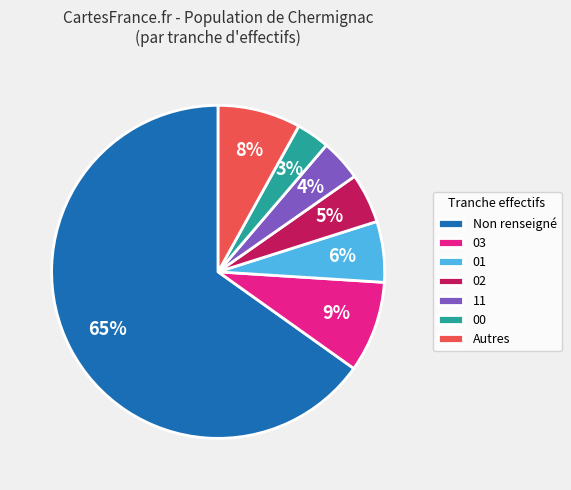

To the nearest percent, what is the difference between the largest and smallest slice percentages?

62%